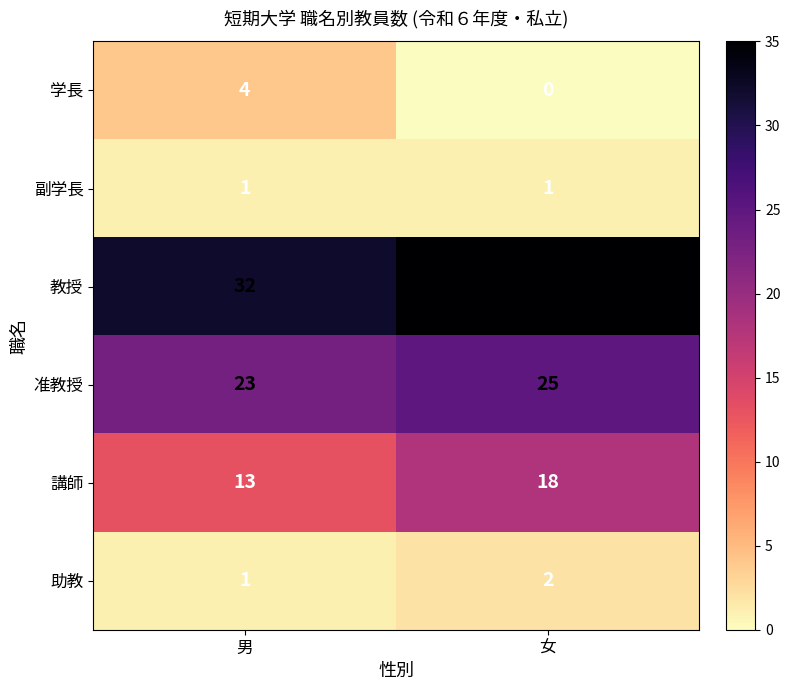

Count the number of data series in this chart.

6